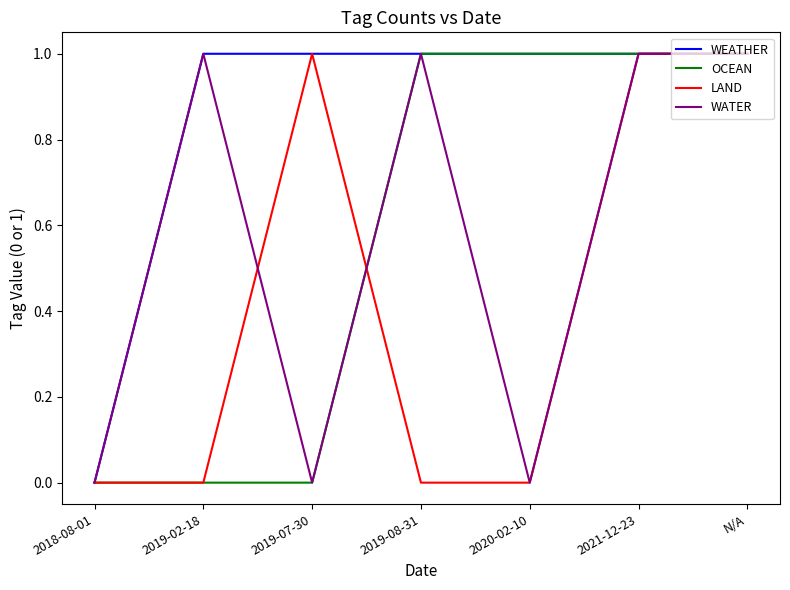

True or false: LAND has more than 0 interior local peaks.

True